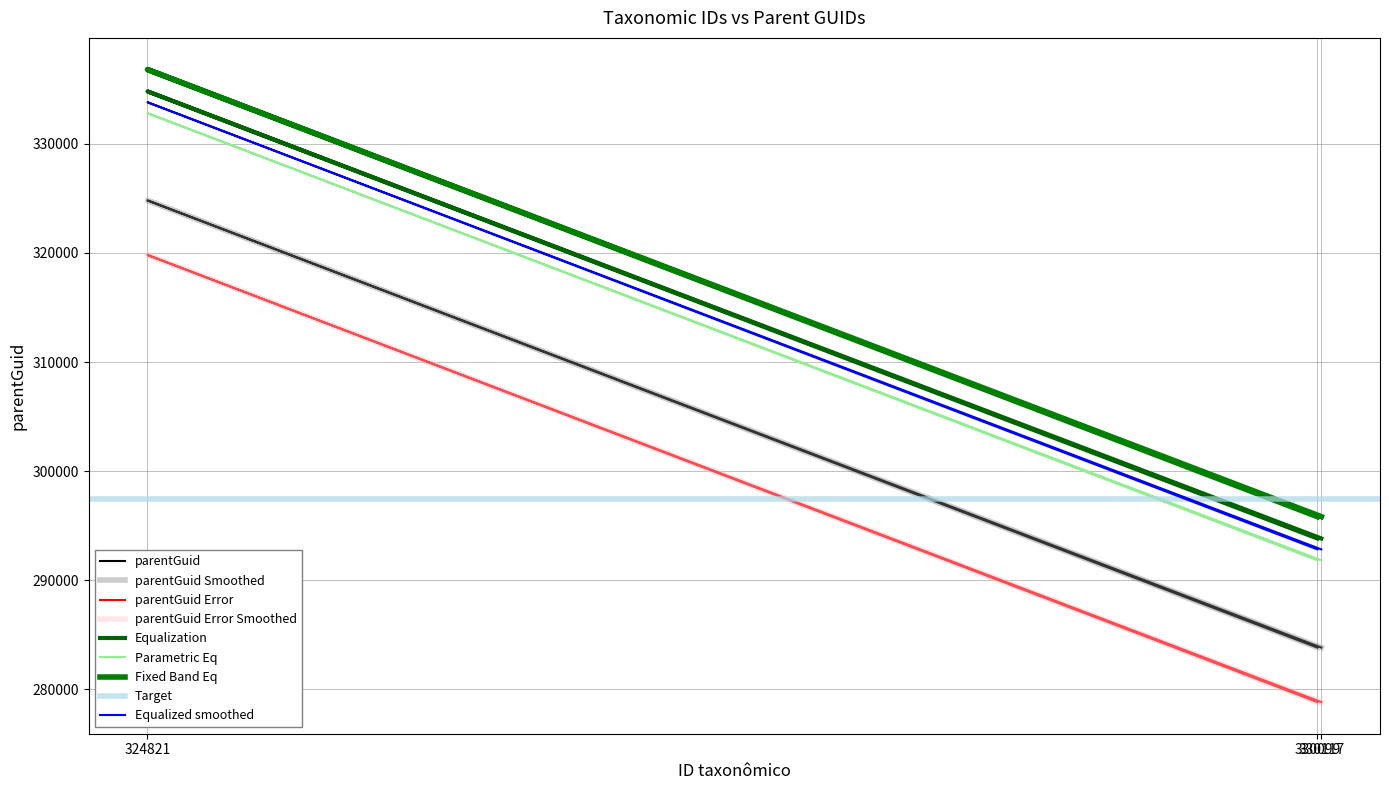

Which has a higher value, 324821 or 330099?

324821